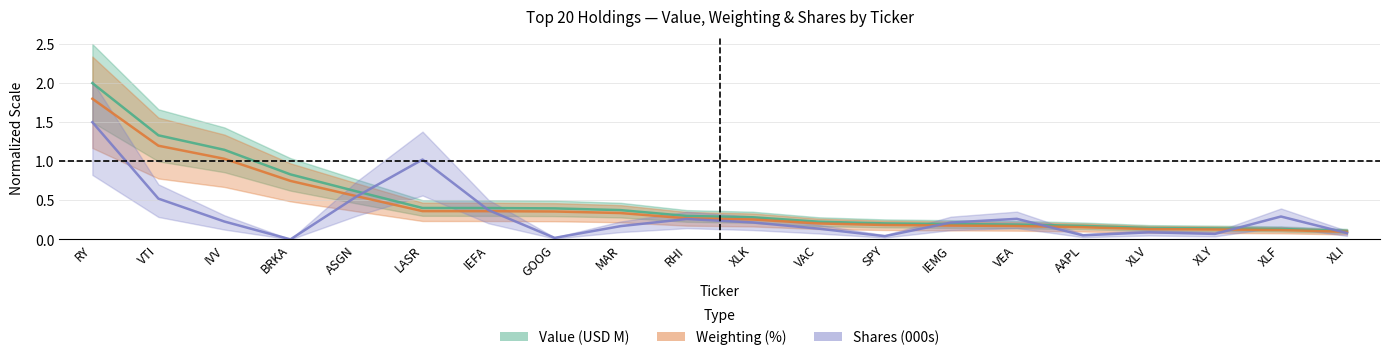

Is it true that shares equals 0.4 at IEMG?

False